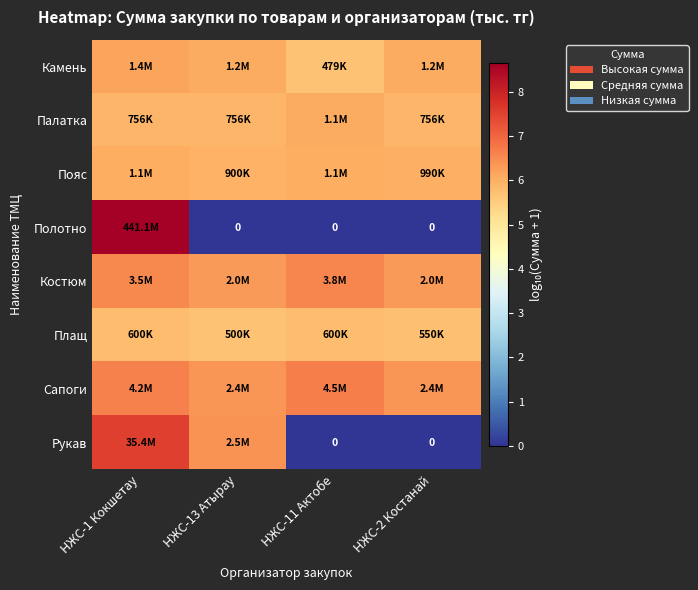

The Сапоги series shows 6.4 at НЖС-13 Атырау. True or false?

True